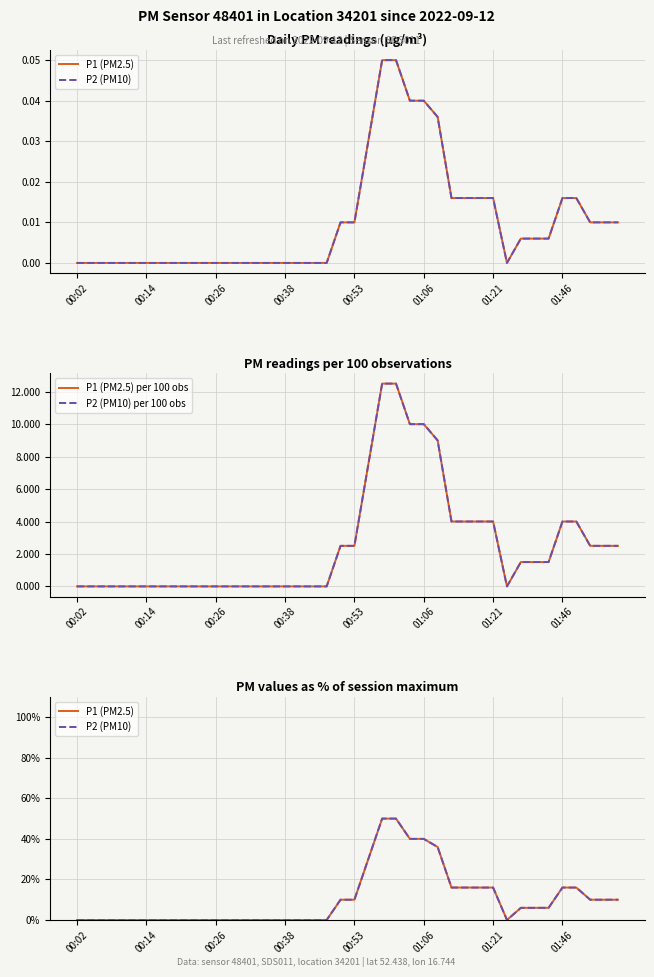

Count the P1 (PM2.5) per 100 obs values in the range 0 to 4.

34